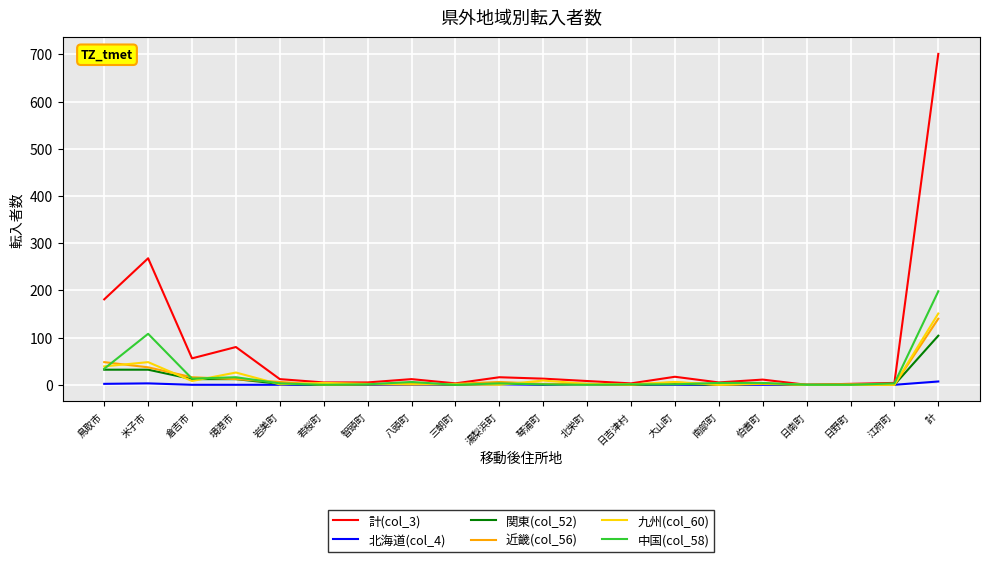

True or false: 北海道(col_4) has a value of 0 at 江府町.

True